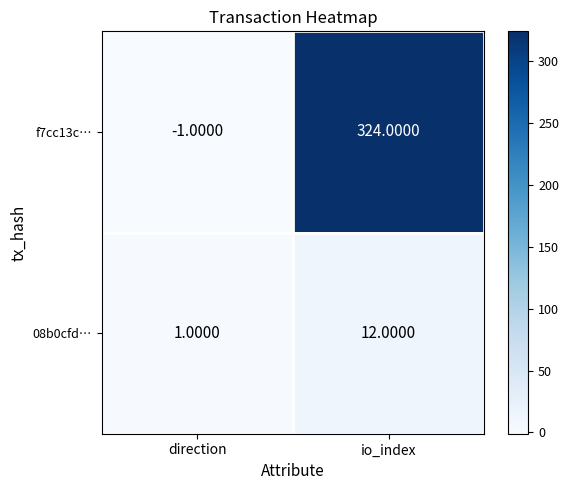

What is the smallest value displayed?

-1